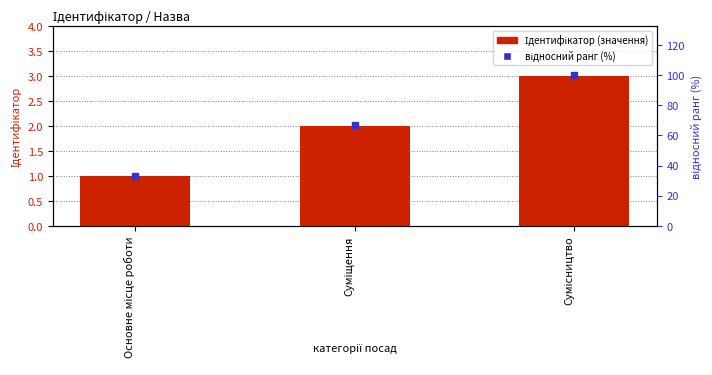

Which series has the largest total across all categories?

відносний ранг (%)